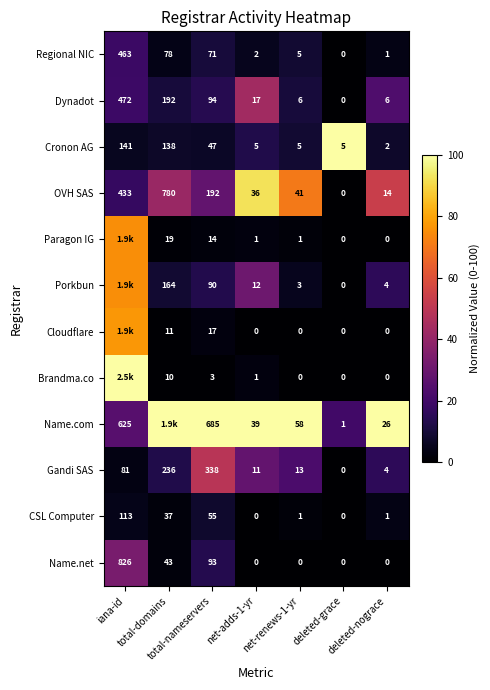

Is the value of Paragon IG at iana-id greater than the value of CSL Computer at total-domains?

Yes